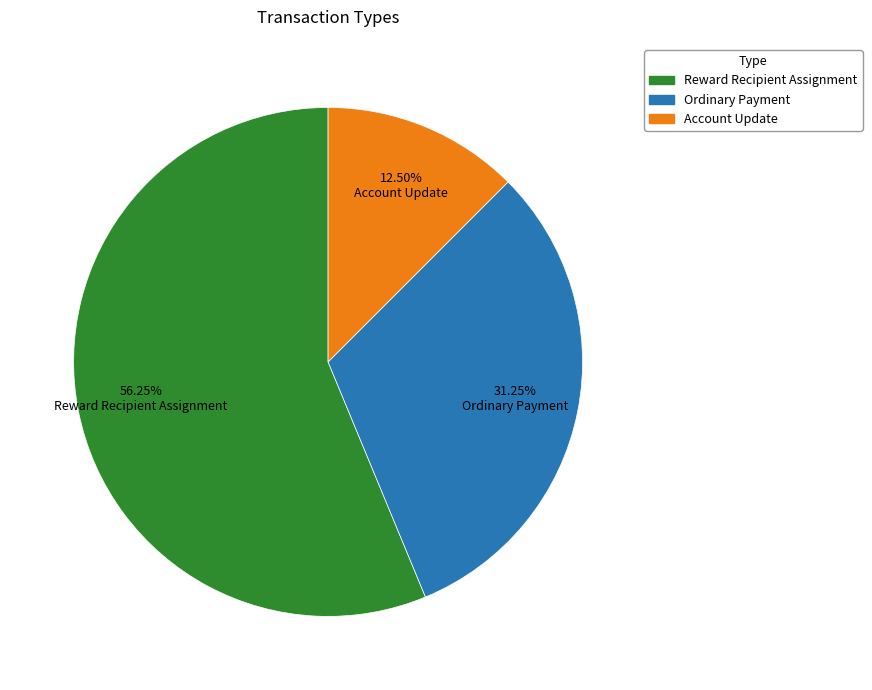

Is the sum of Reward Recipient Assignment and Account Update greater than half?

Yes